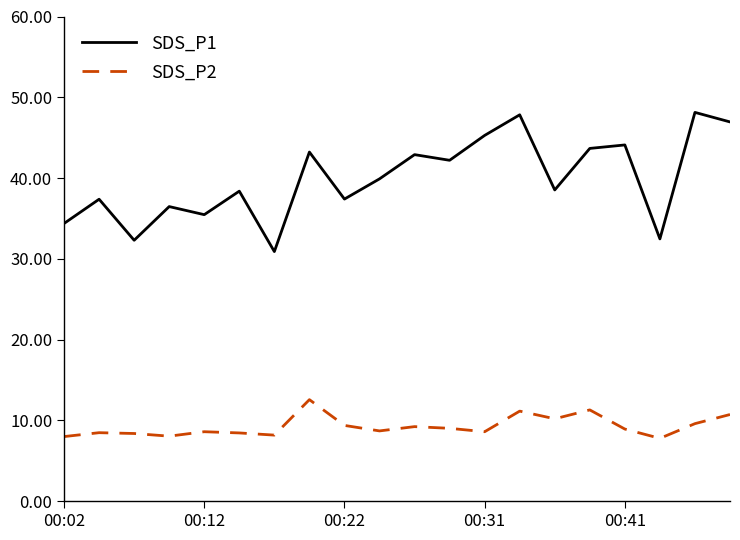

True or false: SDS_P2 and SDS_P1 cross at least once.

False